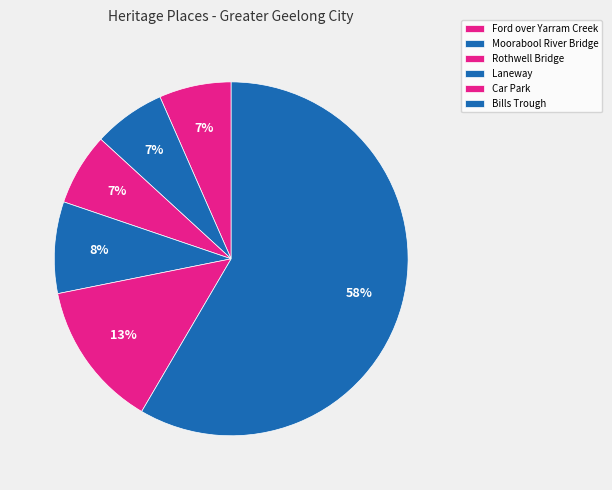

The Laneway slice represents 8% of the pie. True or false?

True